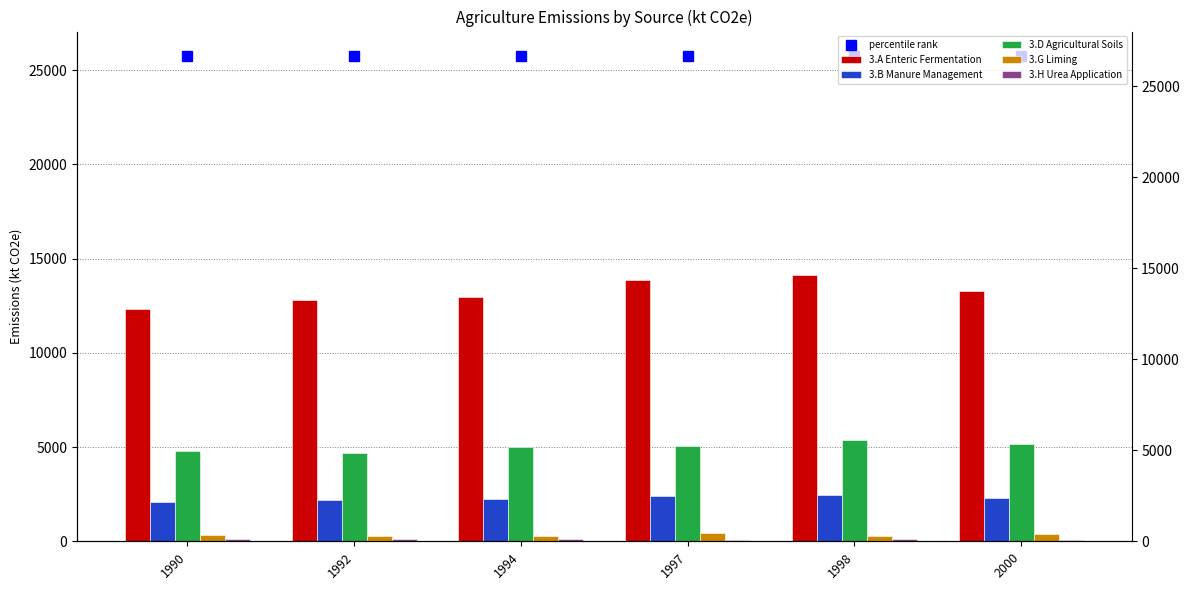

Is the value of 3.A Enteric Fermentation at 1997 greater than the value of 3.G Liming at 1998?

Yes